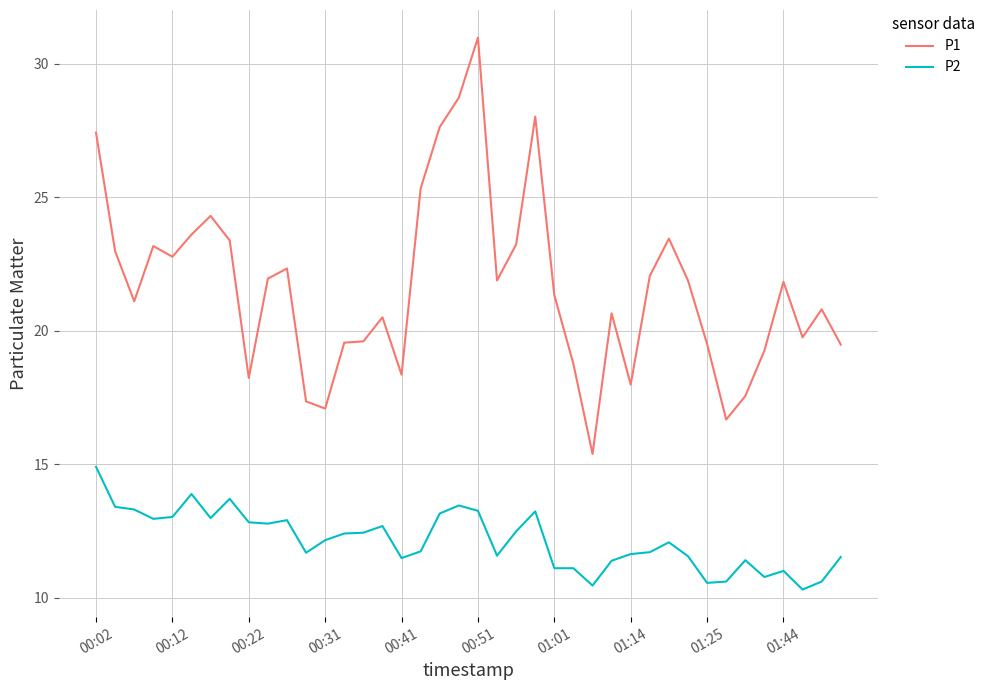

Rank the series by their average value, from lowest to highest.

P2, P1